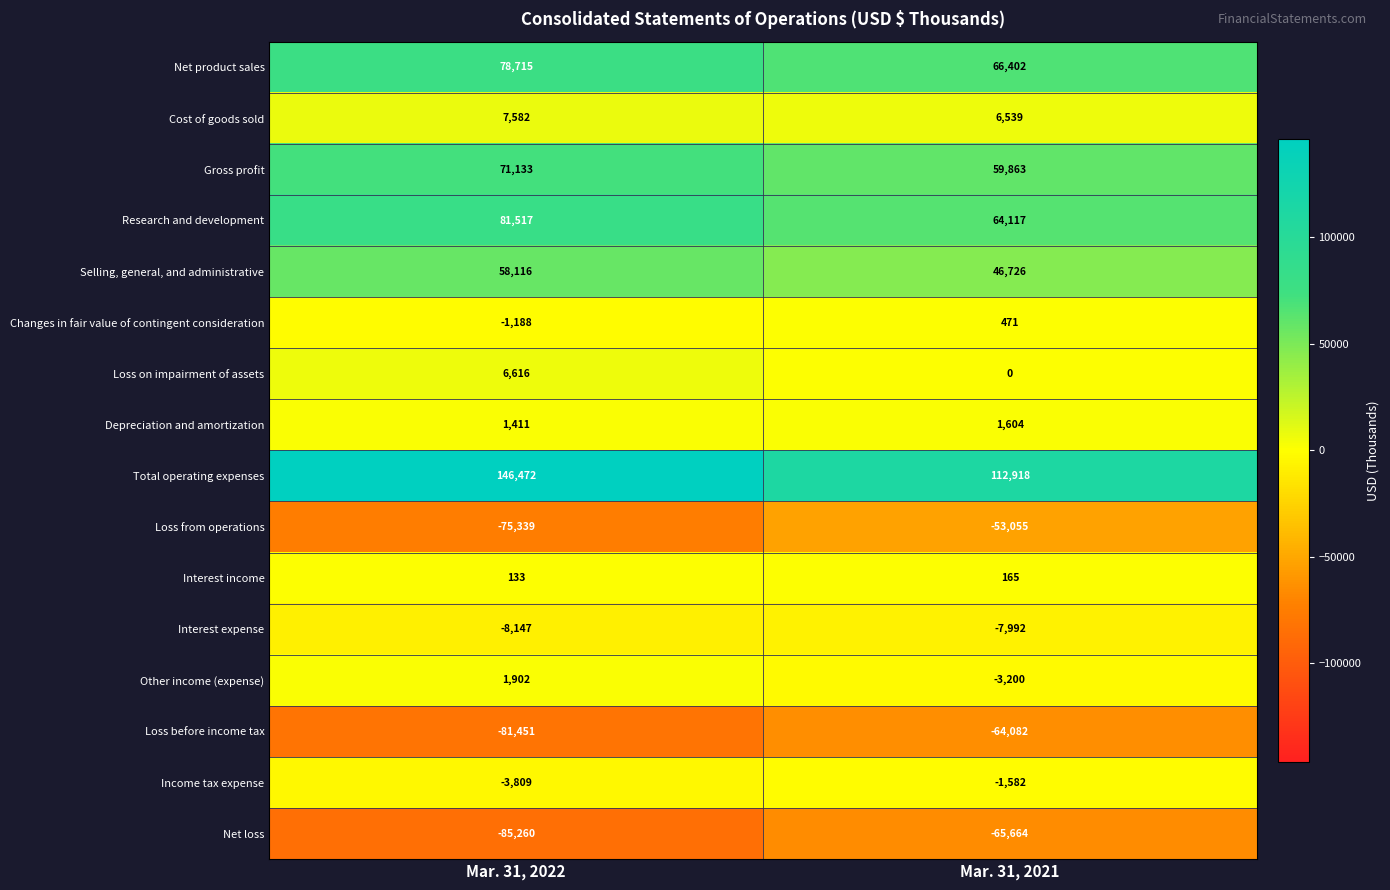

How many positive values does the Changes in fair value of contingent consideration series have?

1